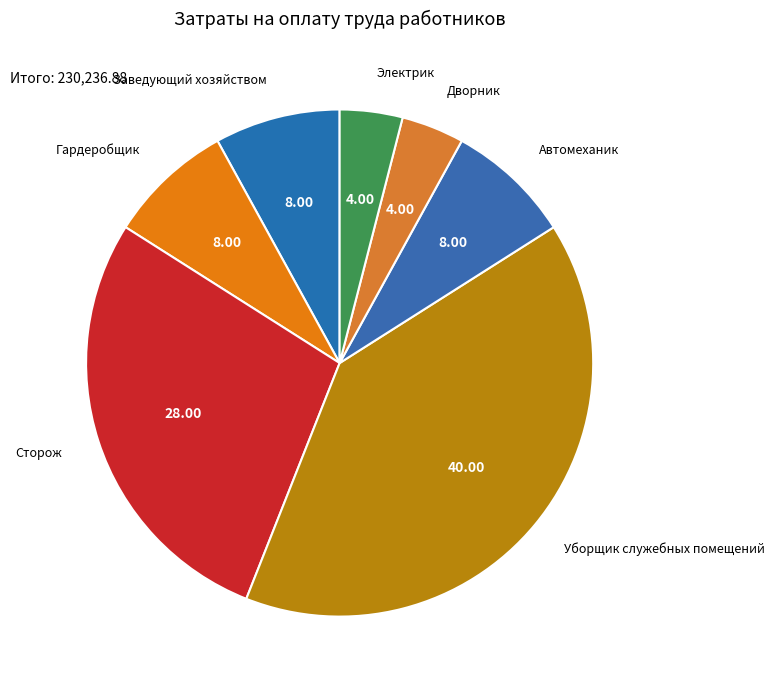

What is the largest slice in the pie chart?

Уборщик служебных помещений